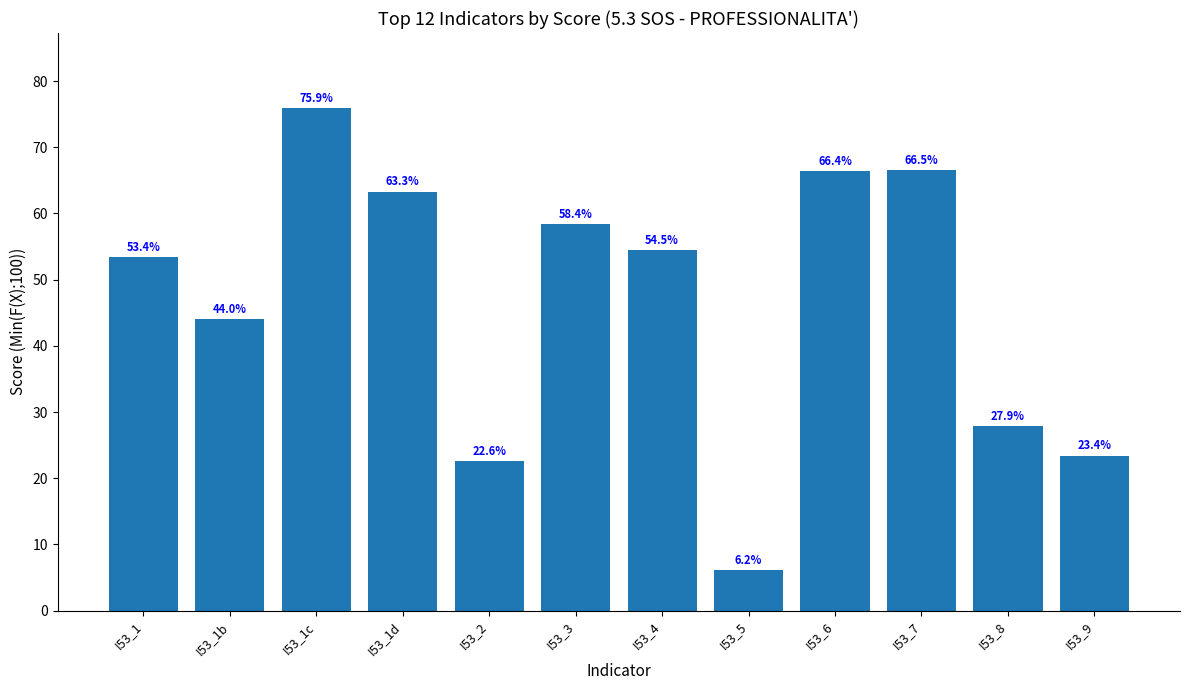

Reading left to right, list all the values displayed in this chart.

I53_1=53.4	I53_1b=44.0	I53_1c=75.9	I53_1d=63.3	I53_2=22.6	I53_3=58.4	I53_4=54.5	I53_5=6.2	I53_6=66.4	I53_7=66.5	I53_8=27.9	I53_9=23.4